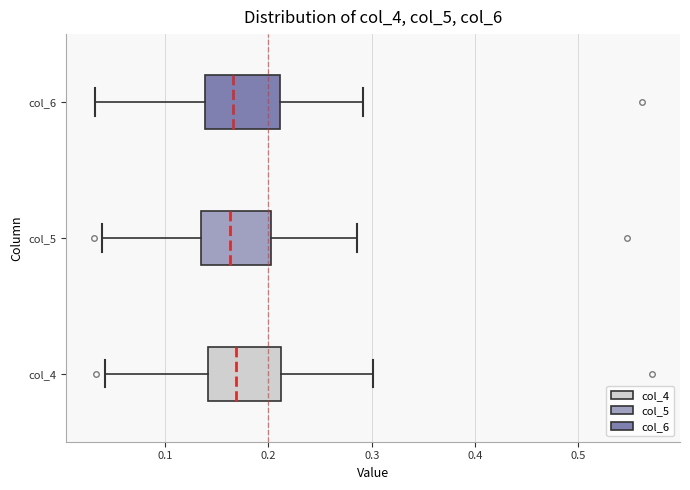

Reading bottom to top, read every box against the x-axis: the position of its median line, the range the box covers, and the ends of its whiskers. The values are not printed on the chart, so give them approximately, as read against the axis.

col_4: median 0.17, box 0.14 to 0.21, whiskers 0.04 to 0.30
col_5: median 0.16, box 0.14 to 0.20, whiskers 0.04 to 0.29
col_6: median 0.17, box 0.14 to 0.21, whiskers 0.03 to 0.29